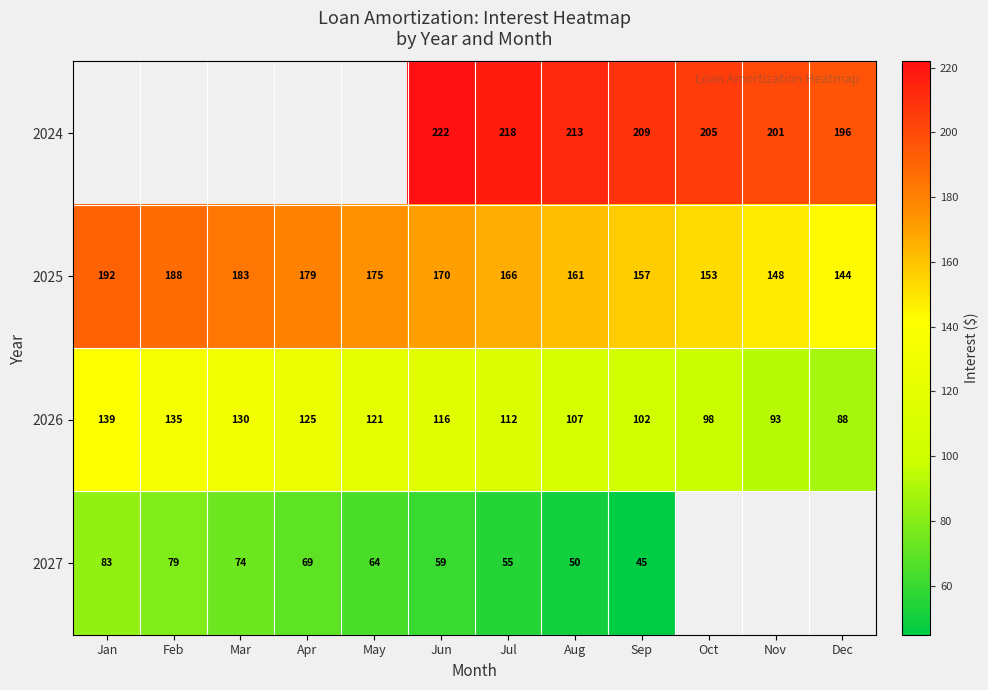

At which category does the chart reach its minimum across all series?

Sep